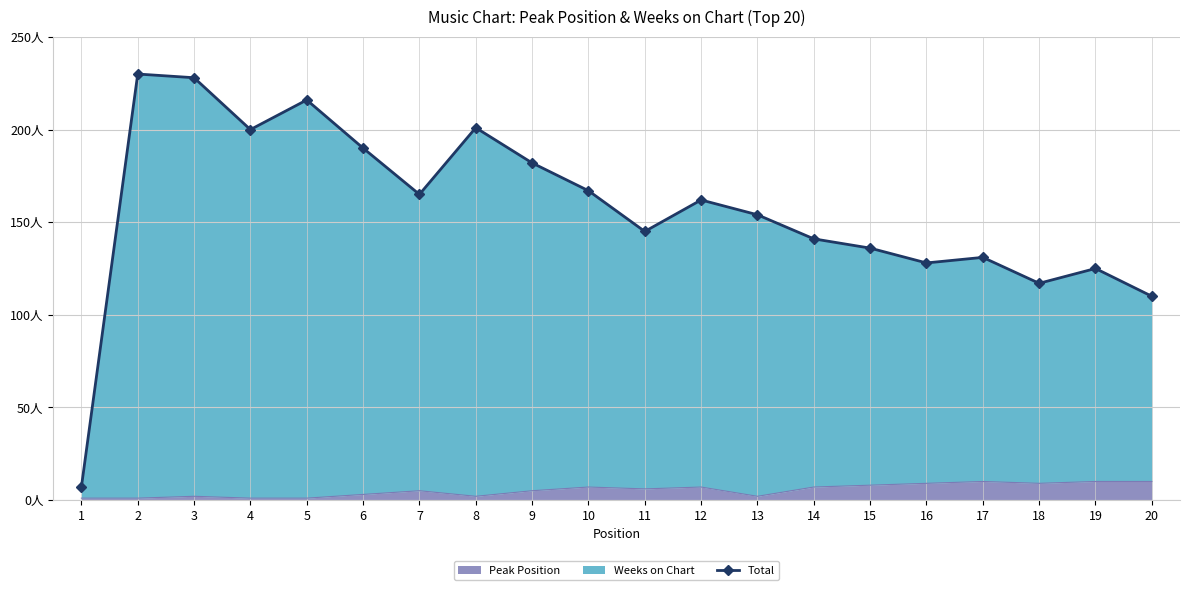

What is the ratio of the value at 2 to the value at 6?

1.2